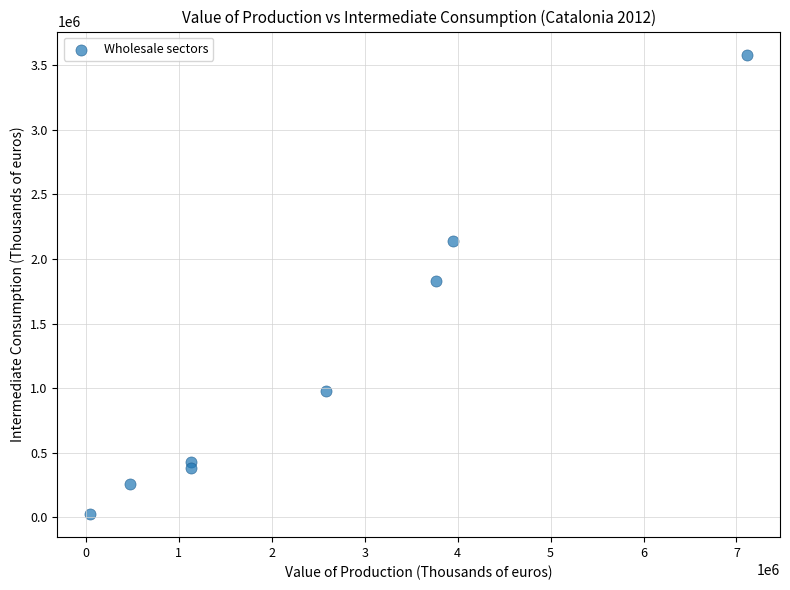

What is the average Y value?

1202568